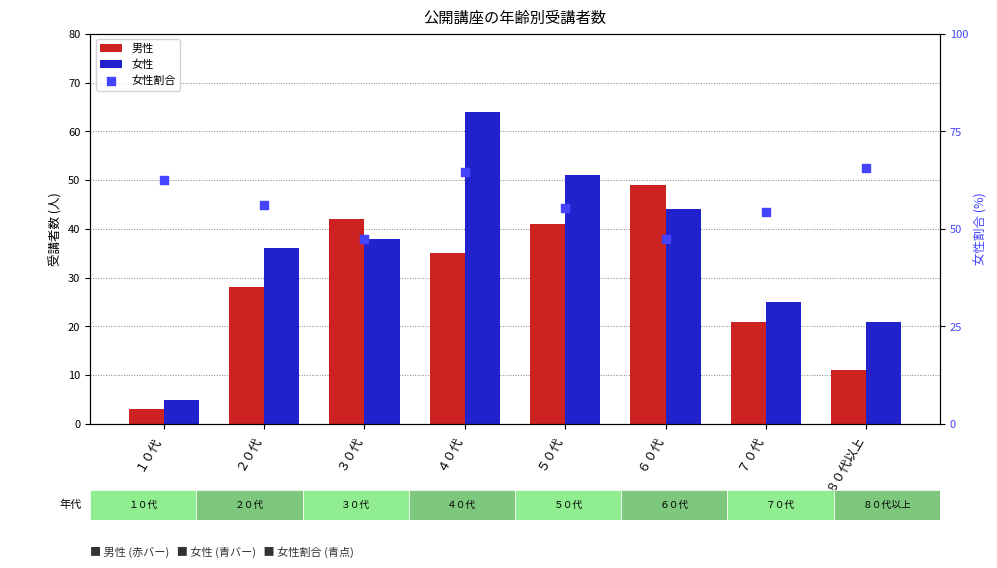

Which series has the largest total across all categories?

女性割合